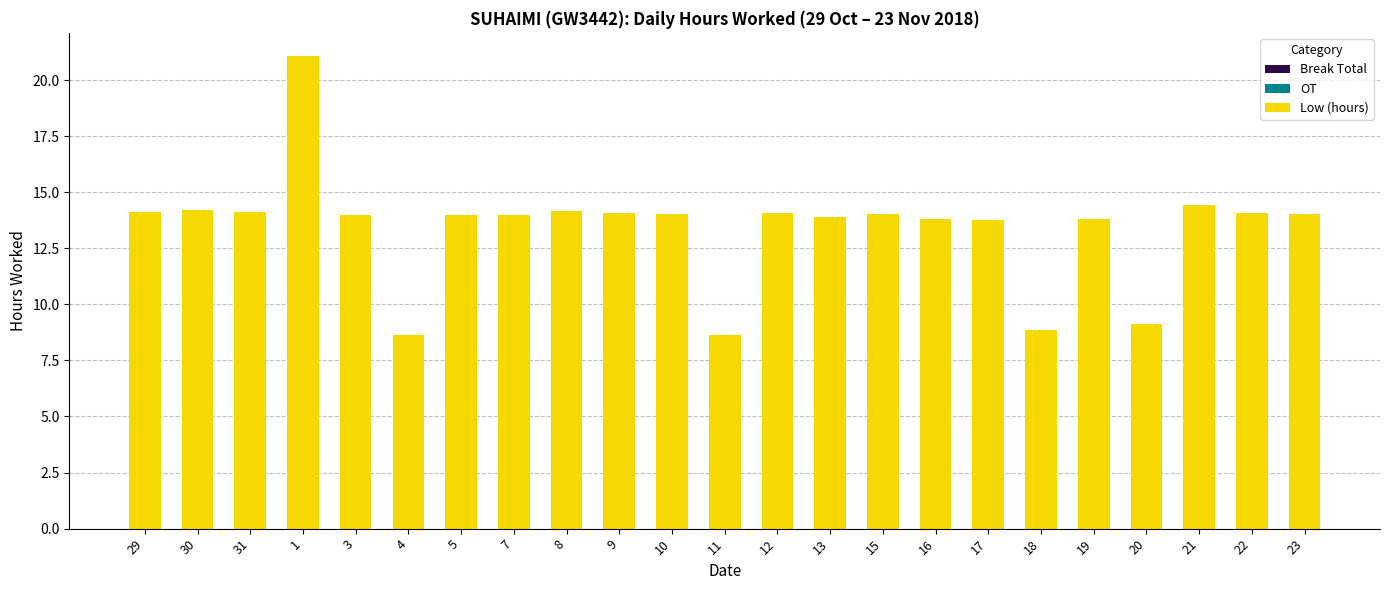

What is the difference between the maximum and minimum values?

12.4